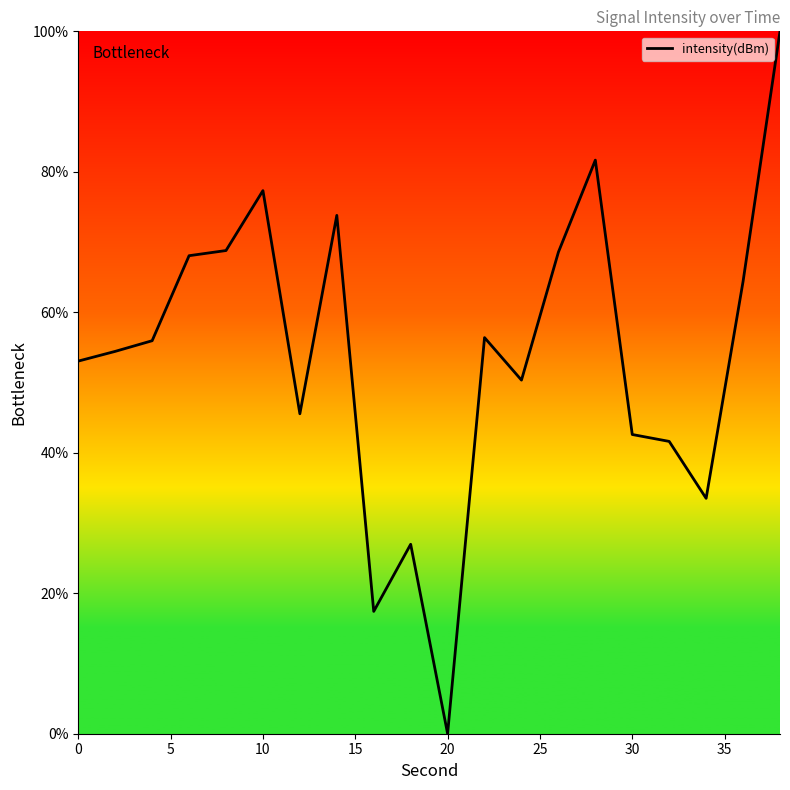

What is the greatest value displayed?

100.0